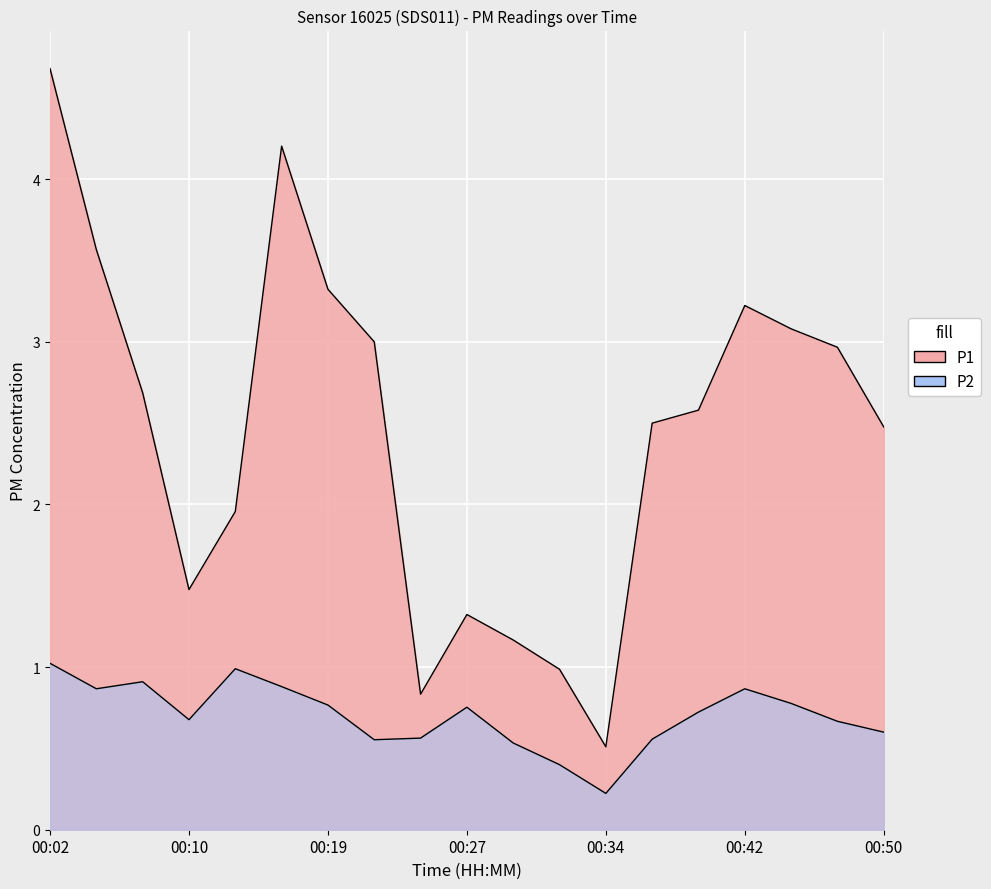

At how many categories does at least one series exceed 0?

19